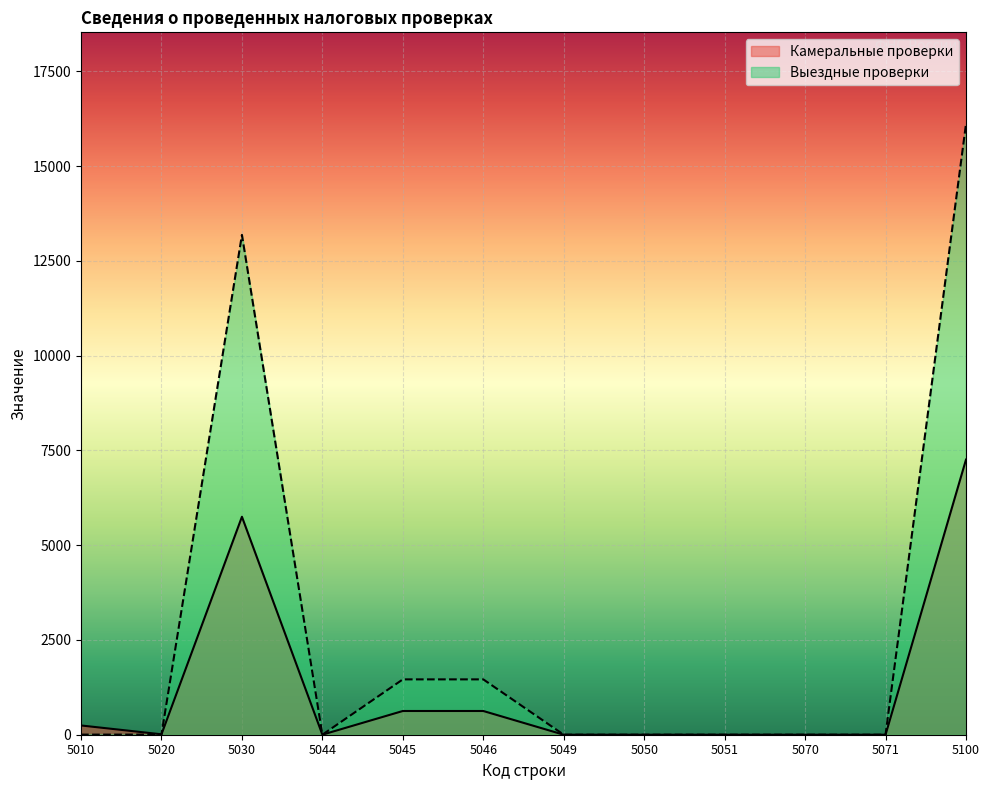

Which label corresponds to the smallest value in the chart?

5049